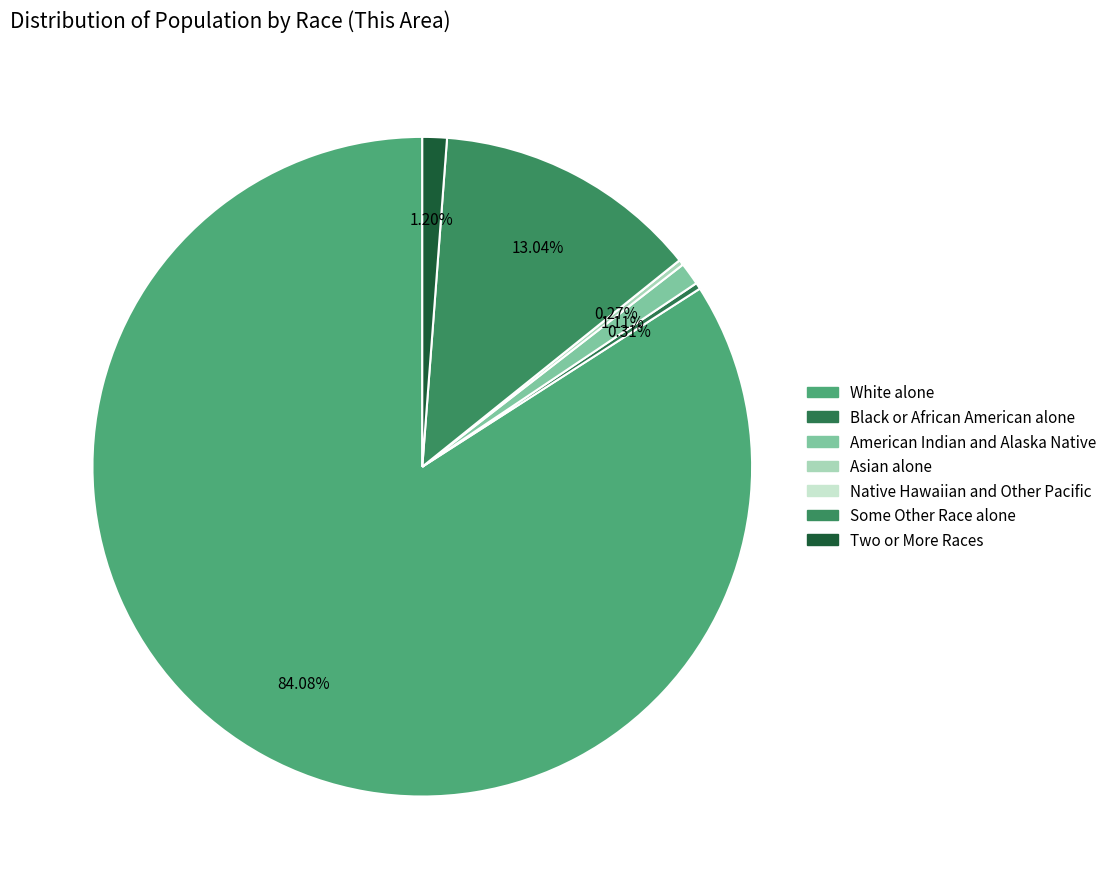

Between Black or African American alone and White alone, which is larger?

White alone